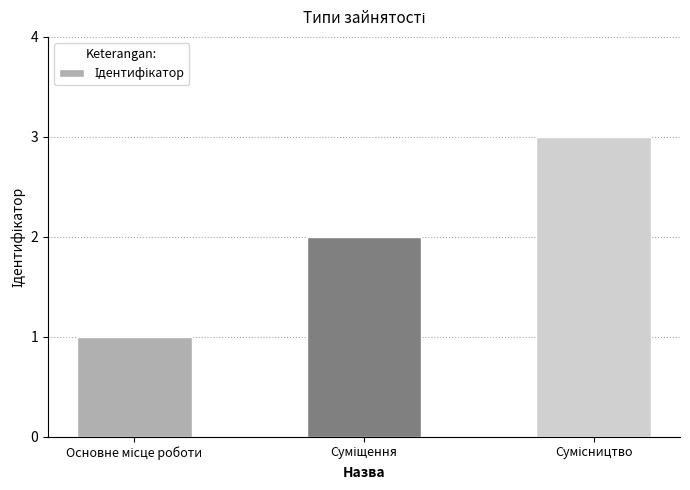

What is the greatest value displayed?

3